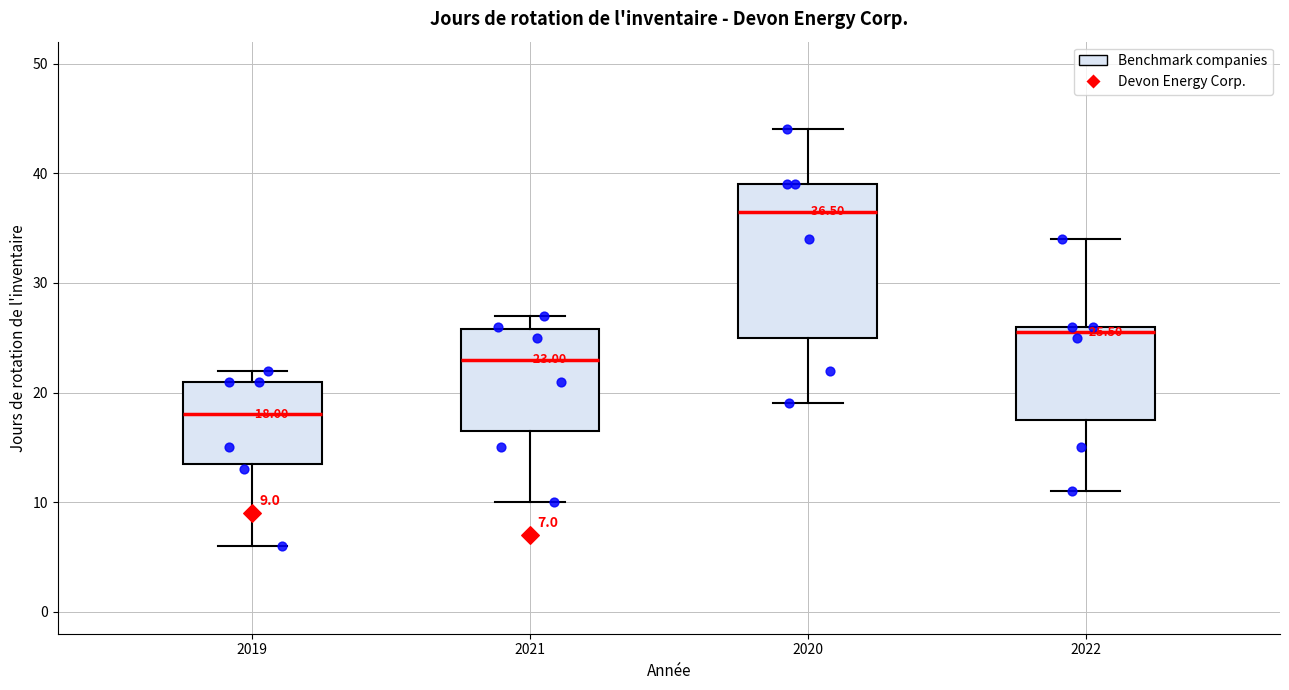

Which box's median line is the lowest?

2019